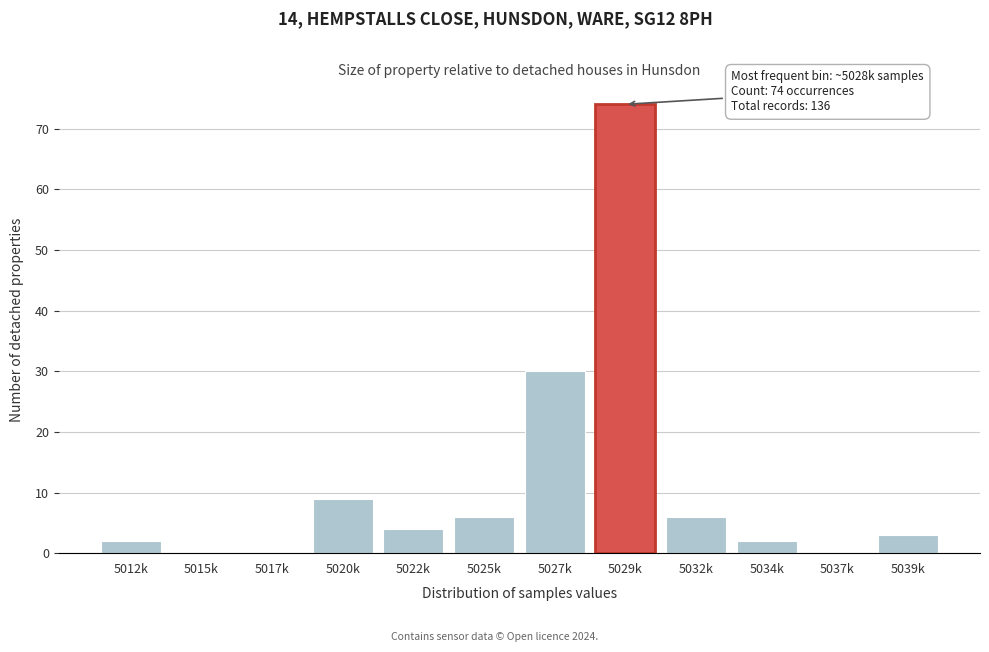

Reading left to right, transcribe all the data shown in this chart.

5012k=2	5015k=0	5017k=0	5020k=9	5022k=4	5025k=6	5027k=30	5029k=74	5032k=6	5034k=2	5037k=0	5039k=3